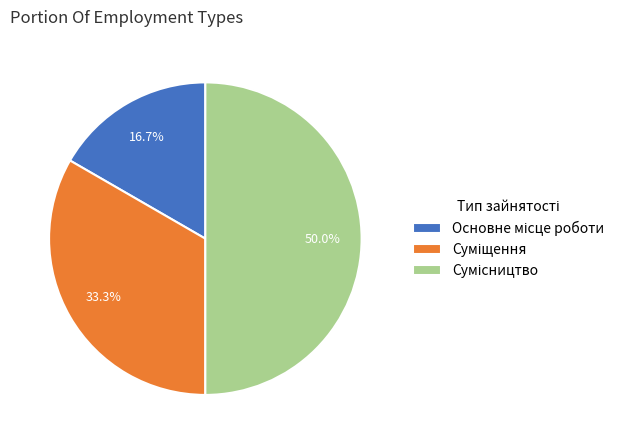

To the nearest percent, what is the difference between the Сумісництво and Суміщення slice percentages?

17%